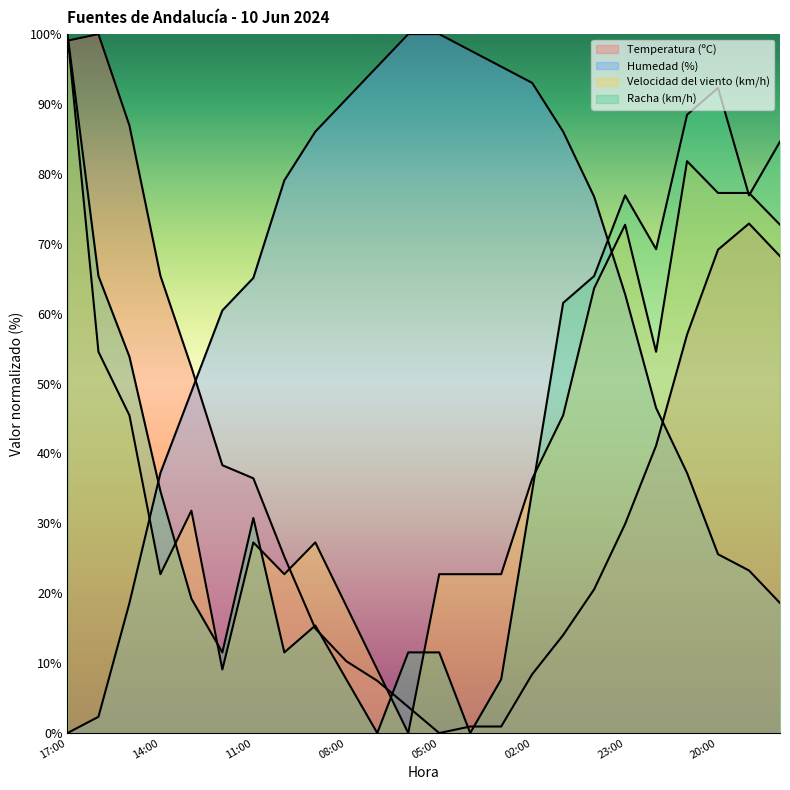

What is the difference between the maximum and minimum values in the Temperatura (ºC) series?

100.0